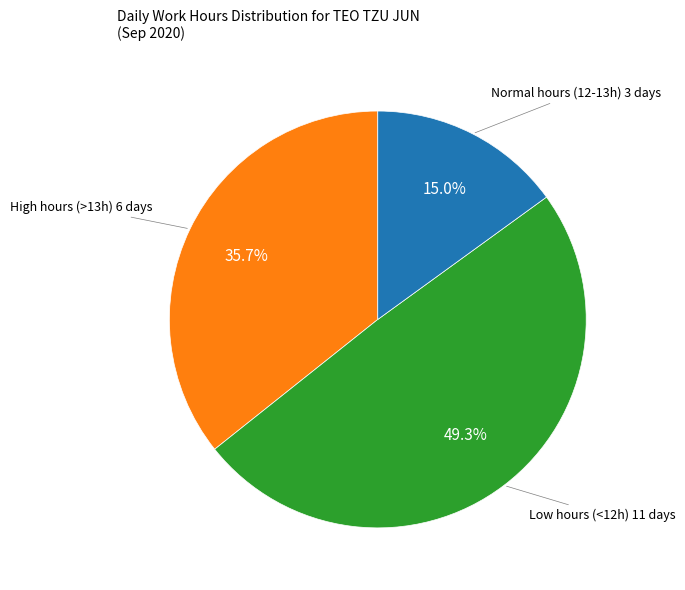

To the nearest percent, what is the difference between the largest and smallest slice percentages?

34%